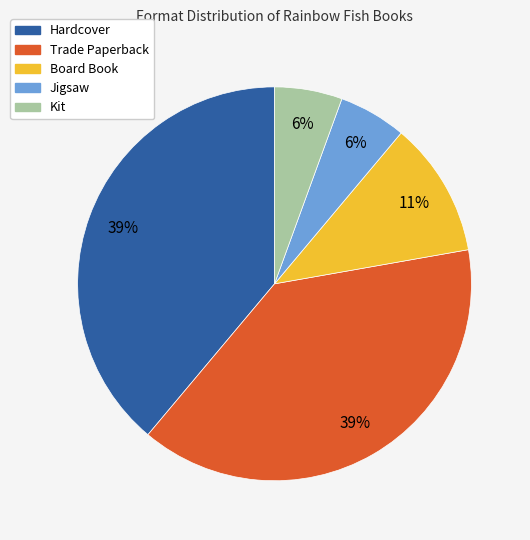

Does Hardcover represent more than half of the total?

No